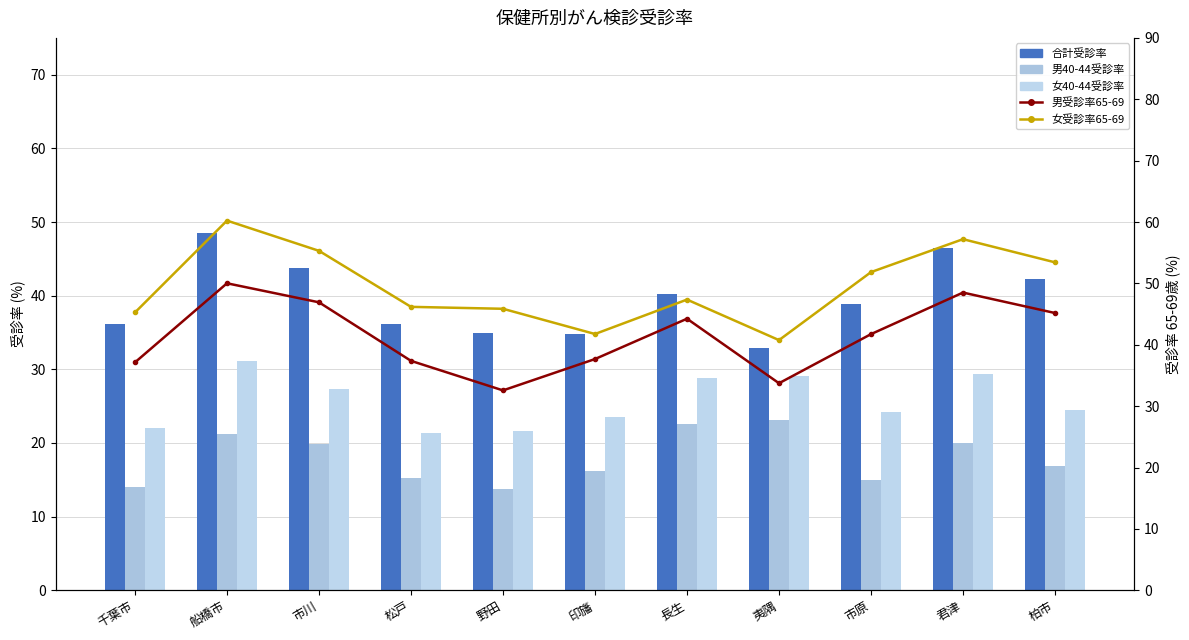

Reading left to right, extract all data points from this chart.

合計受診率: 36.2	48.5	43.8	36.2	35.0	34.8	40.2	32.8	38.9	46.5	42.3
男40-44受診率: 14.1	21.3	19.9	15.2	13.7	16.2	22.6	23.1	15.0	20.0	16.8
女40-44受診率: 22.0	31.2	27.4	21.4	21.6	23.6	28.9	29.1	24.2	29.4	24.5
男受診率65-69: 37.1	50.0	46.9	37.4	32.6	37.7	44.2	33.7	41.7	48.5	45.2
女受診率65-69: 45.3	60.2	55.3	46.2	45.9	41.8	47.4	40.8	51.8	57.2	53.4